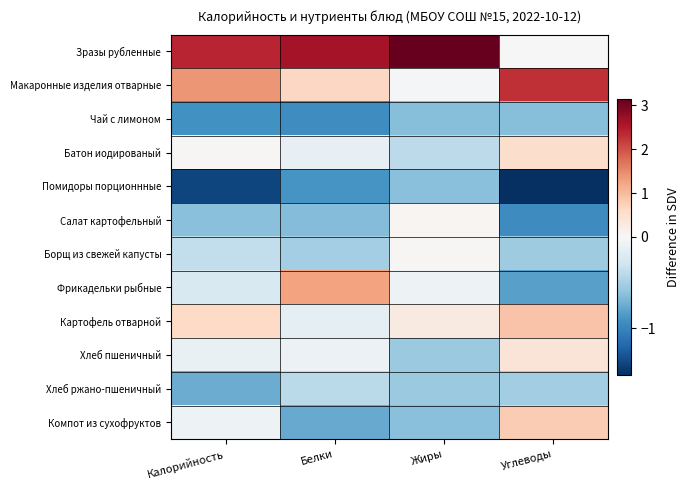

Which series has the widest spread of values?

Зразы рубленные